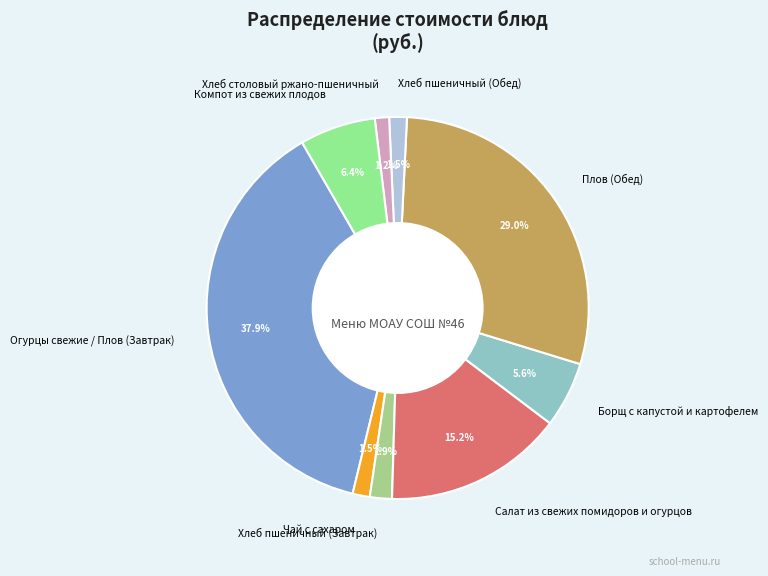

How many segments does this pie chart have?

9